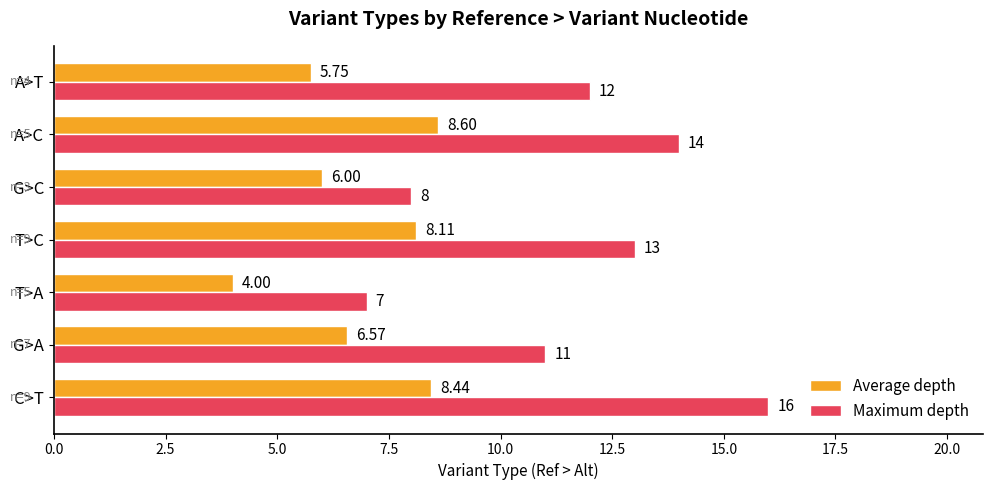

Rank the series by their average value, from lowest to highest.

Average depth, Maximum depth